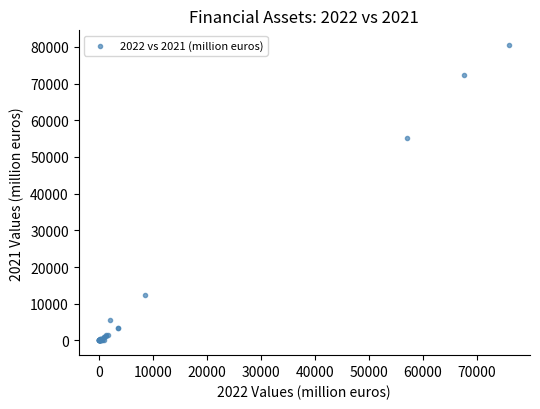

What Y value in the scatter plot is closest to 40248?

55107.3